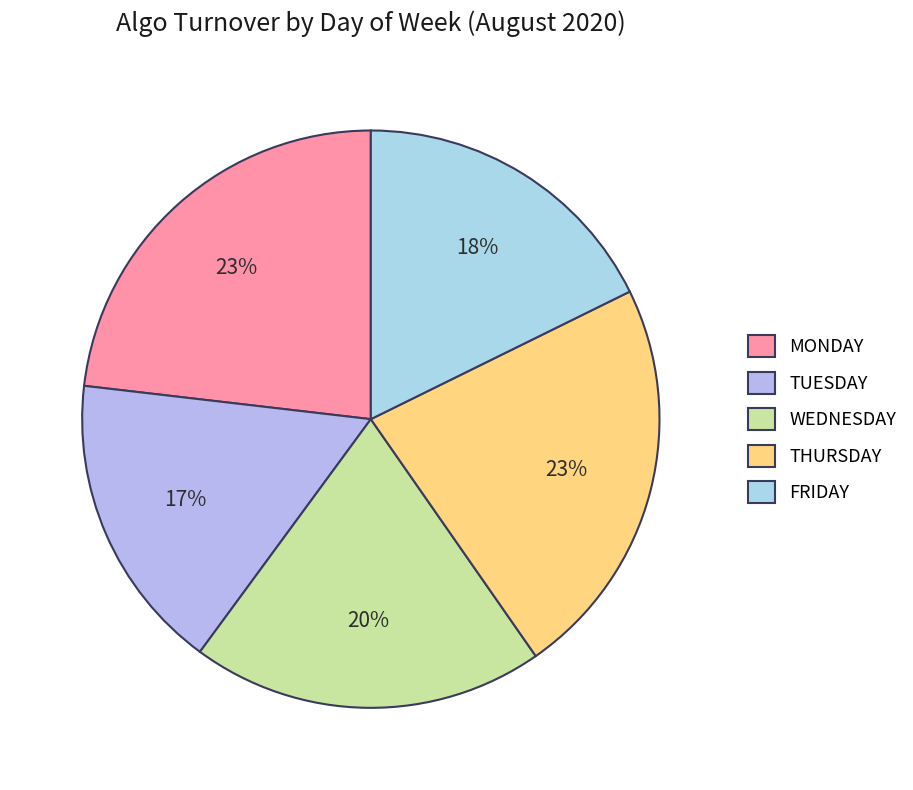

To the nearest percent, what is the combined percentage of MONDAY and THURSDAY?

46%